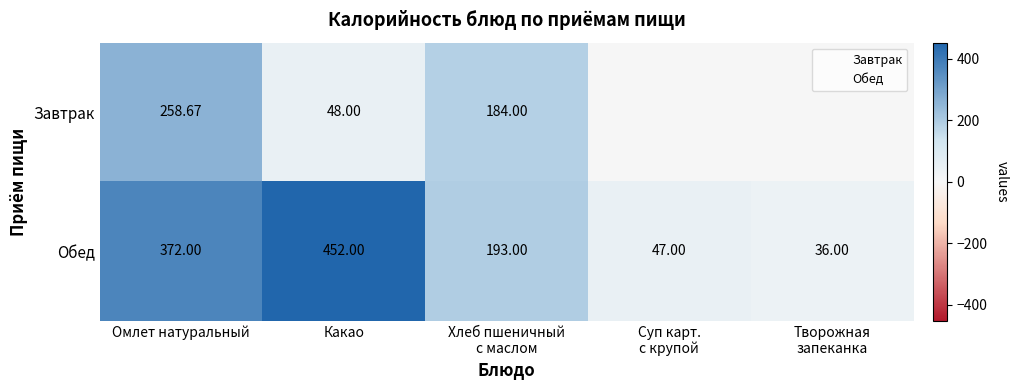

What is the change in value from Какао to Творожная
запеканка?

-416